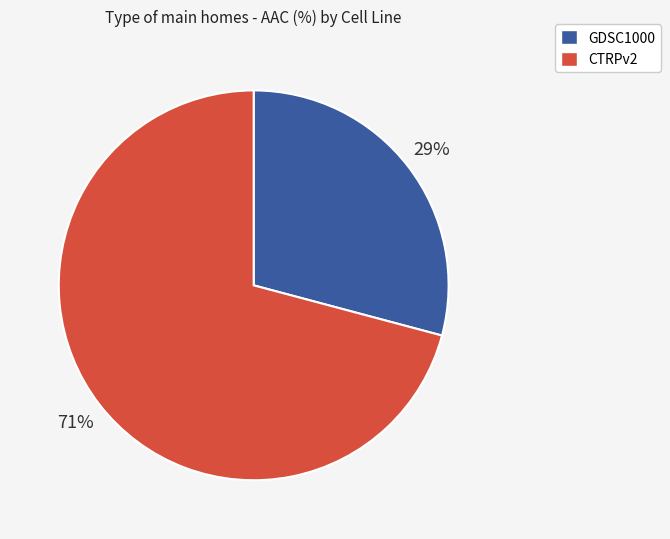

Which category has the smallest portion of the pie?

GDSC1000